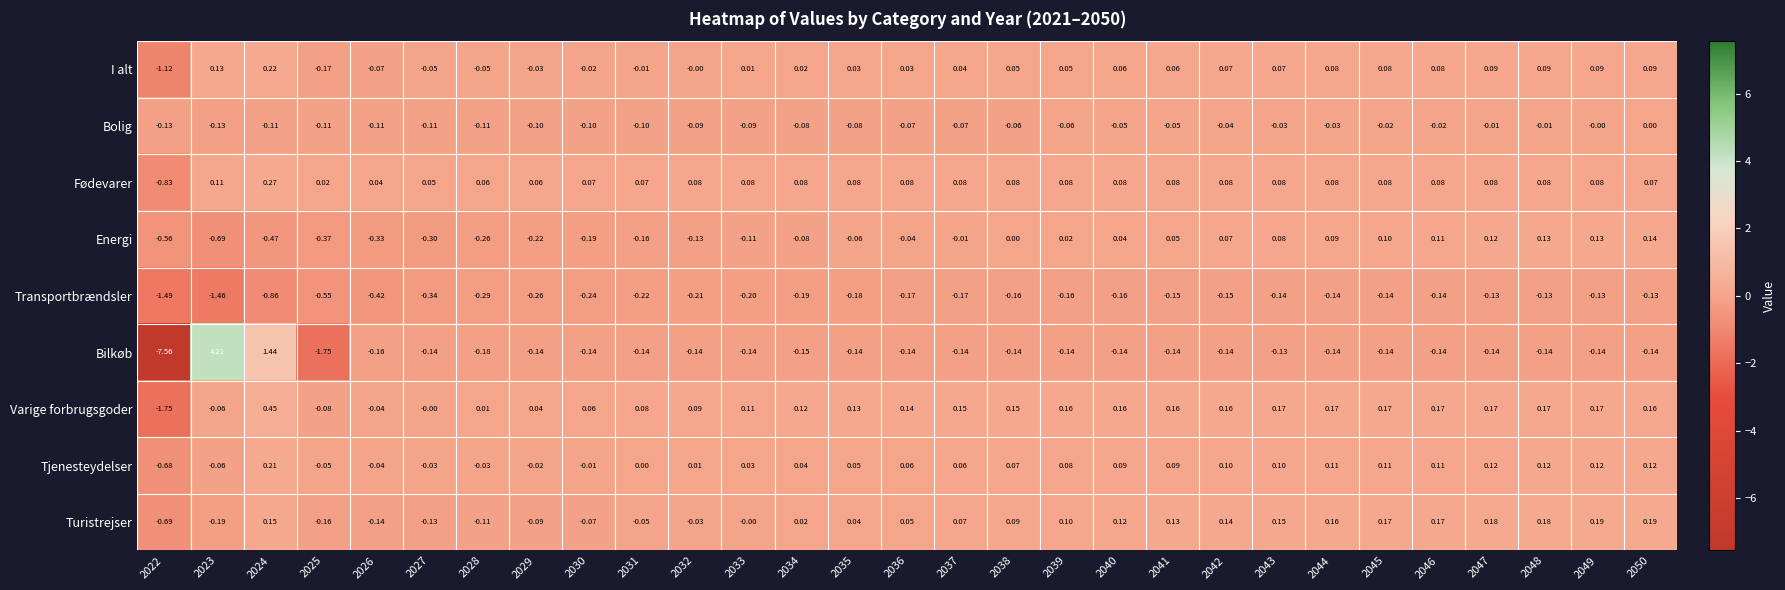

Which series has the widest spread of values?

Bilkøb